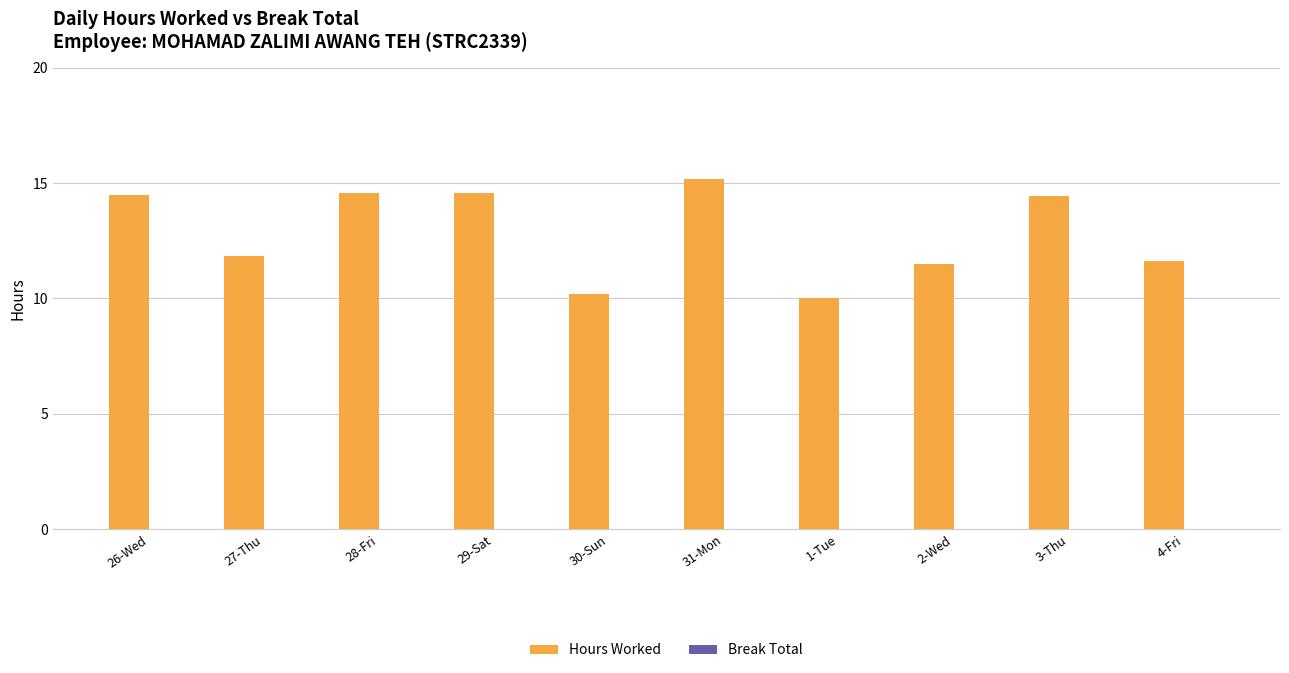

At which label does the data first exceed 14?

26-Wed